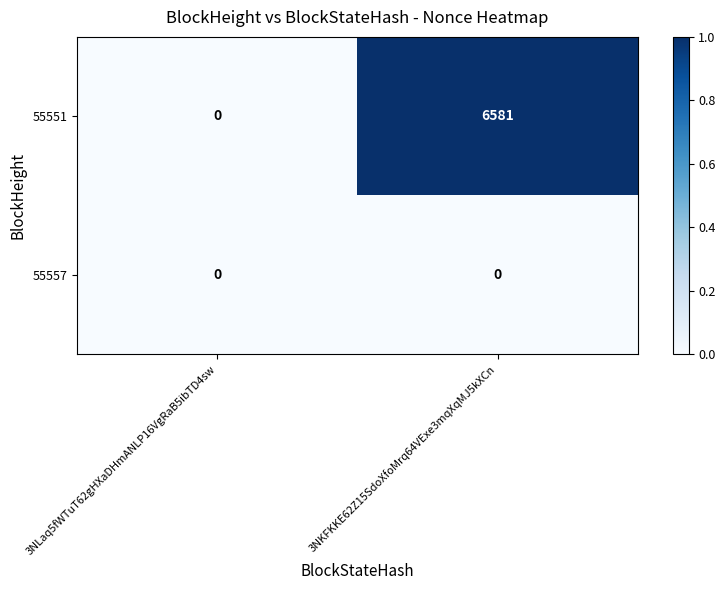

What is the greatest value displayed?

6581